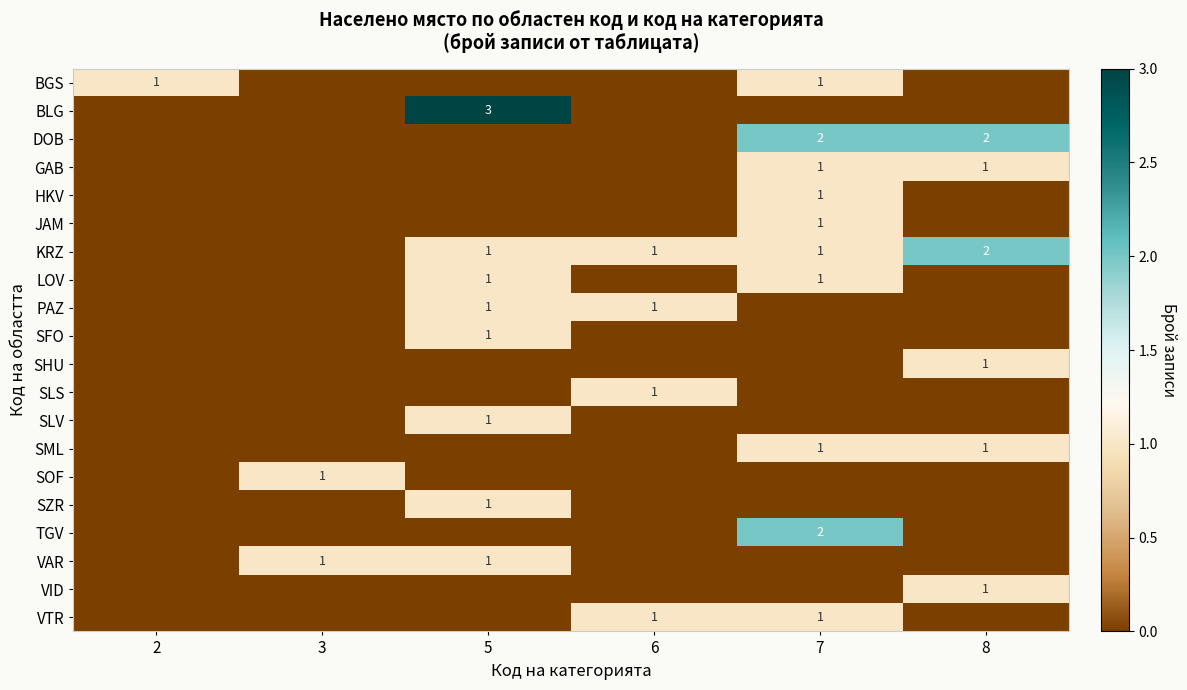

The KRZ series shows 2 at 6. True or false?

False